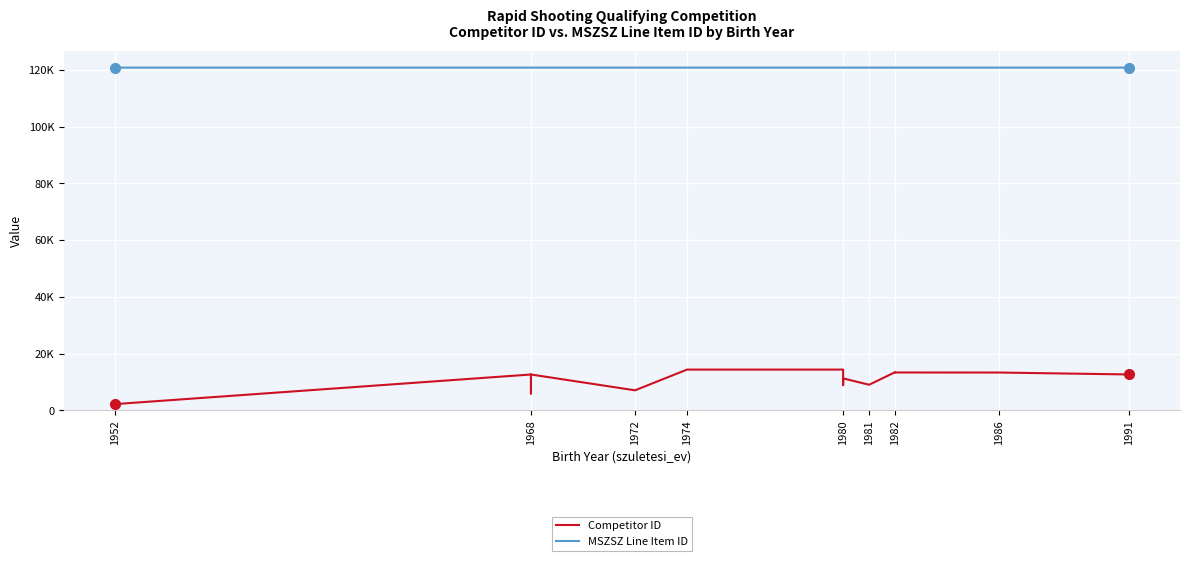

Reading right to left, what are all the values shown in this chart?

Competitor ID: 12642	13321	13342	13361	13453	9018	11261	8870	11261	14363	14362	7053	12631	12631	5909	12632	2189
MSZSZ Line Item ID: 120820	120819	120819	120819	120820	120820	120823	120820	120820	120819	120819	120819	120822	120820	120819	120819	120819